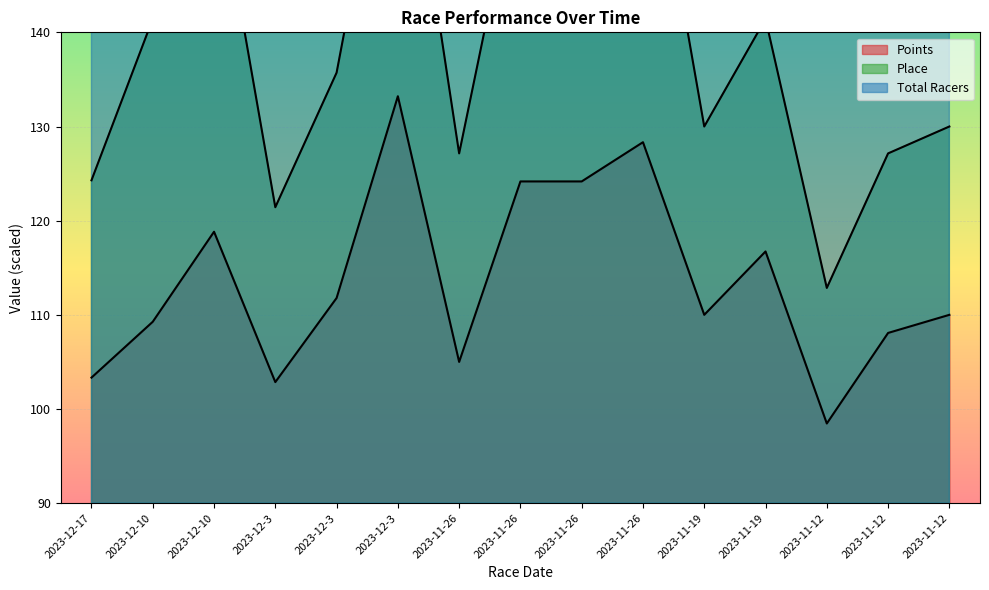

At which label does Total Racers first exceed 170?

2023-12-17